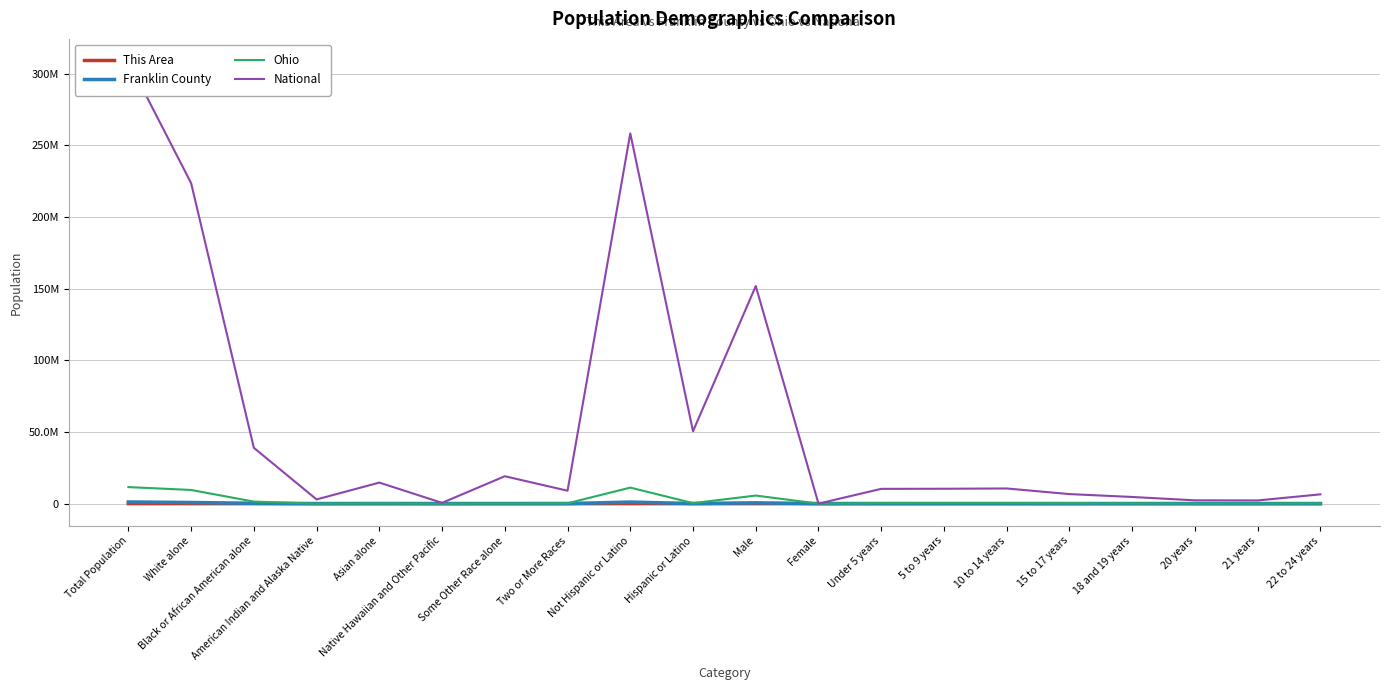

The This Area series shows 16 at 21 years. True or false?

True